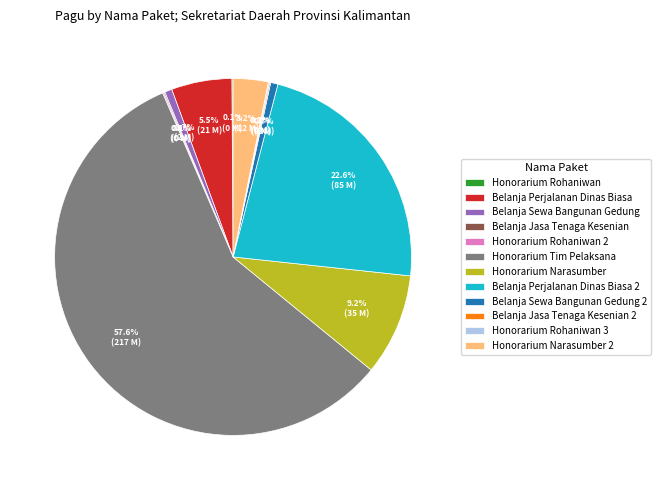

The Honorarium Narasumber 2 slice represents 3% of the pie. True or false?

True